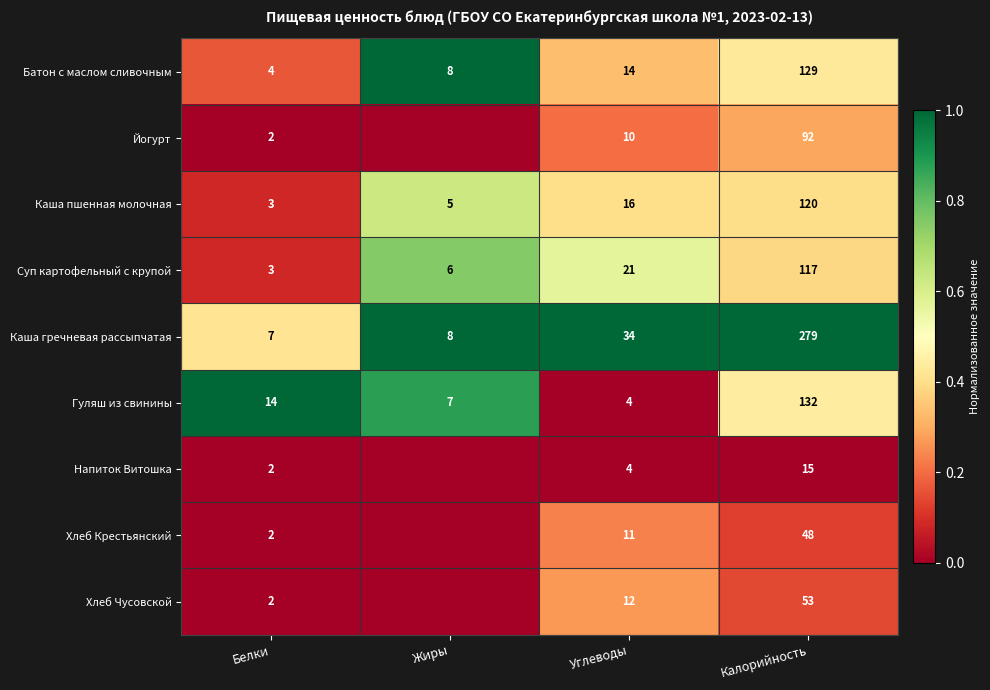

Is the value of Батон с маслом сливочным at Углеводы greater than the value of Йогурт at Белки?

Yes